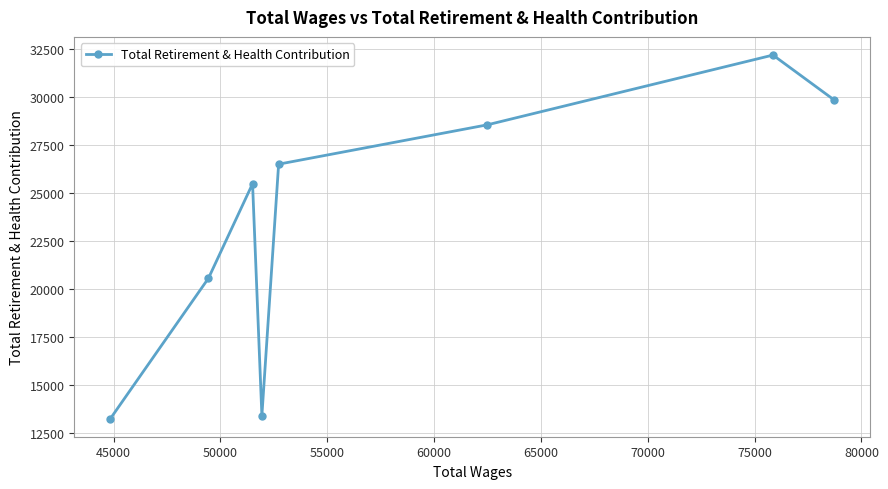

True or false: the data has more than 0 interior local peaks.

True